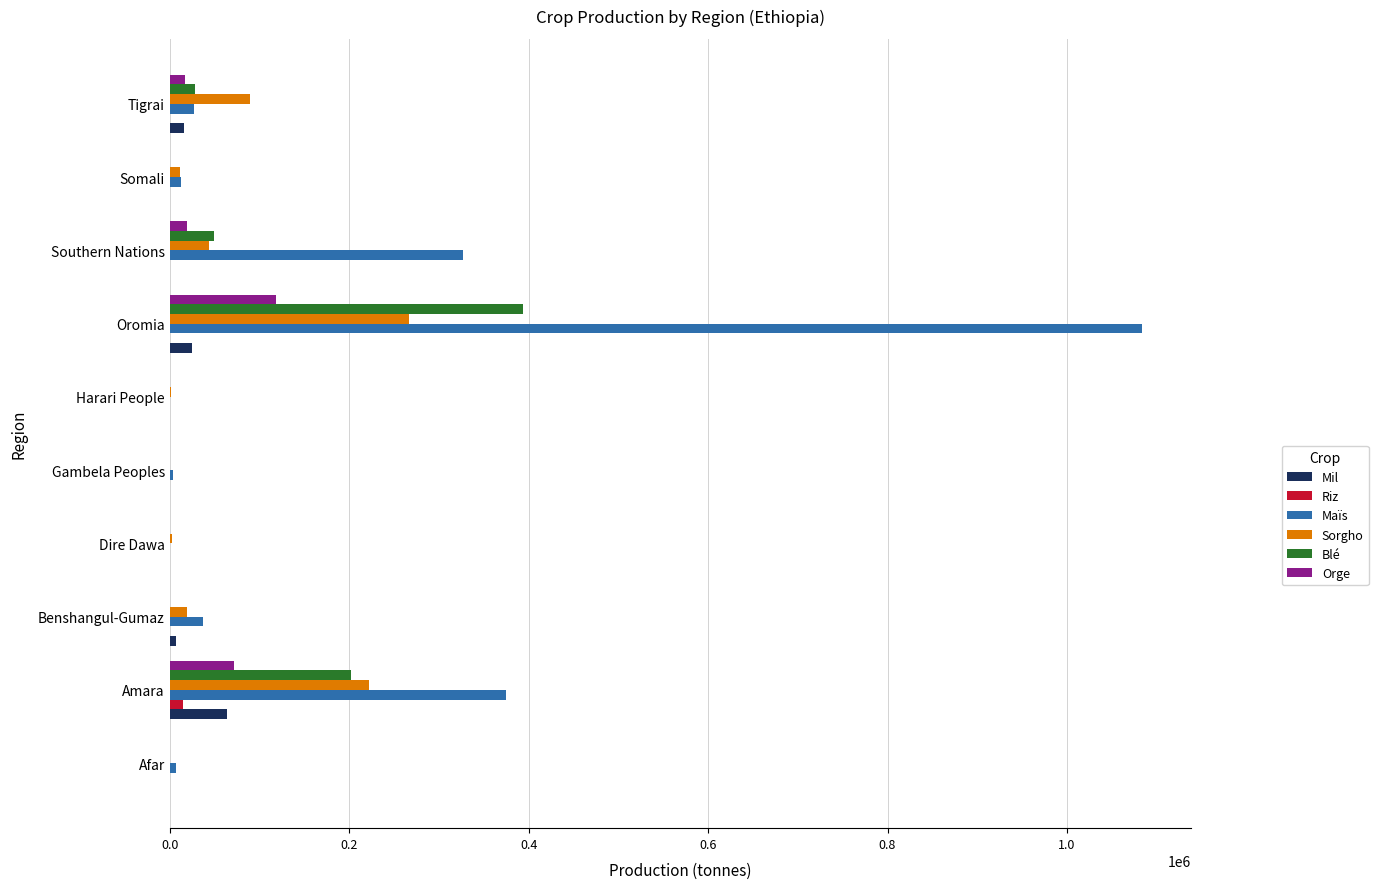

Which category has the highest value in the Maïs series?

Oromia